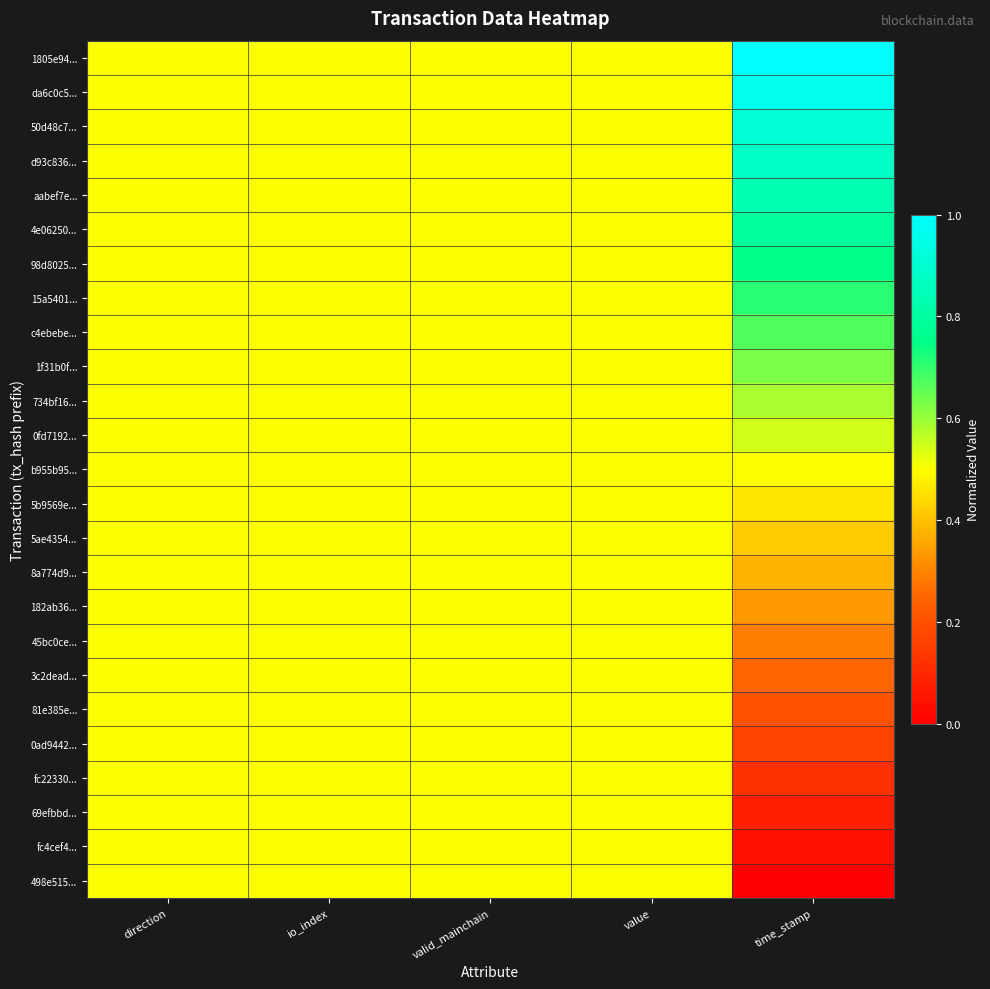

Which category has the lowest value across all series?

time_stamp